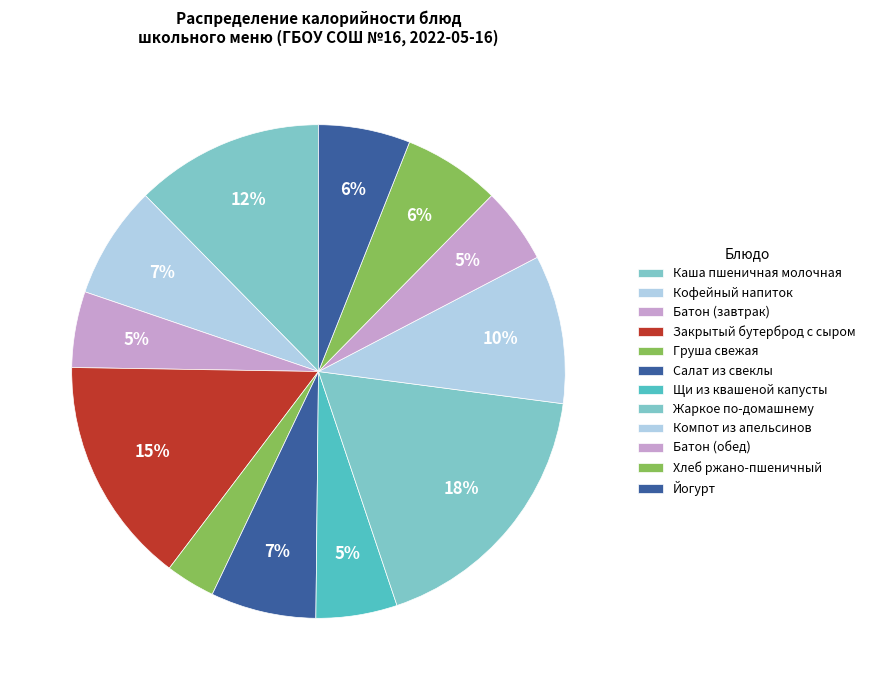

True or false: Закрытый бутерброд с сыром accounts for 25% of the total.

False